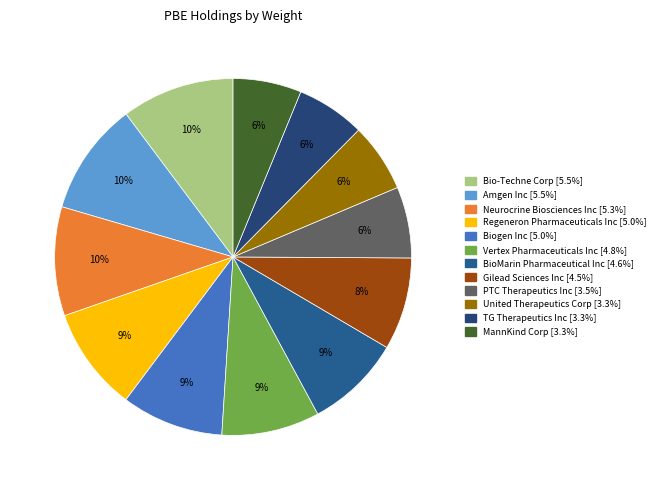

To the nearest percent, what portion does MannKind Corp represent?

6%